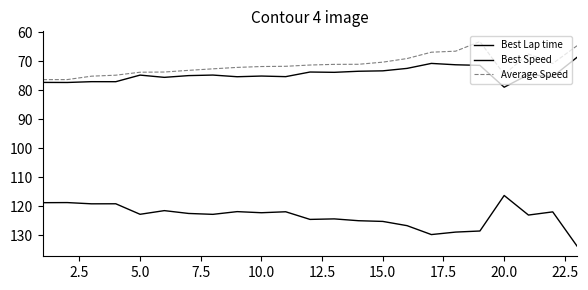

How many lines are shown in the chart?

3